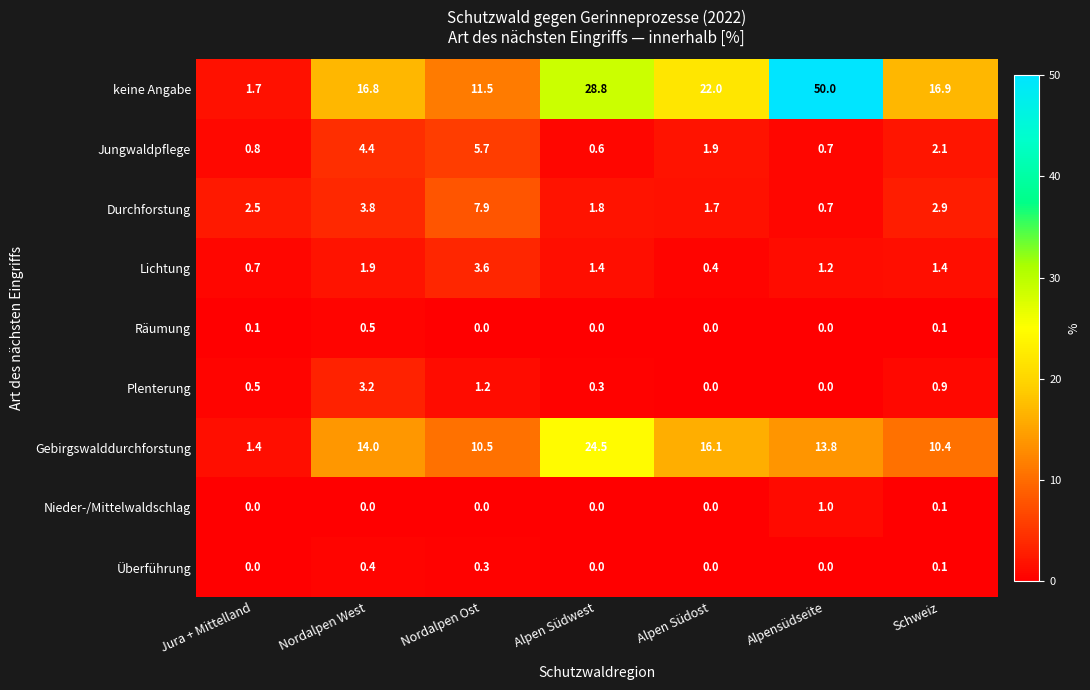

Between Alpen Südwest and Schweiz, which series saw the biggest shift?

Gebirgswalddurchforstung